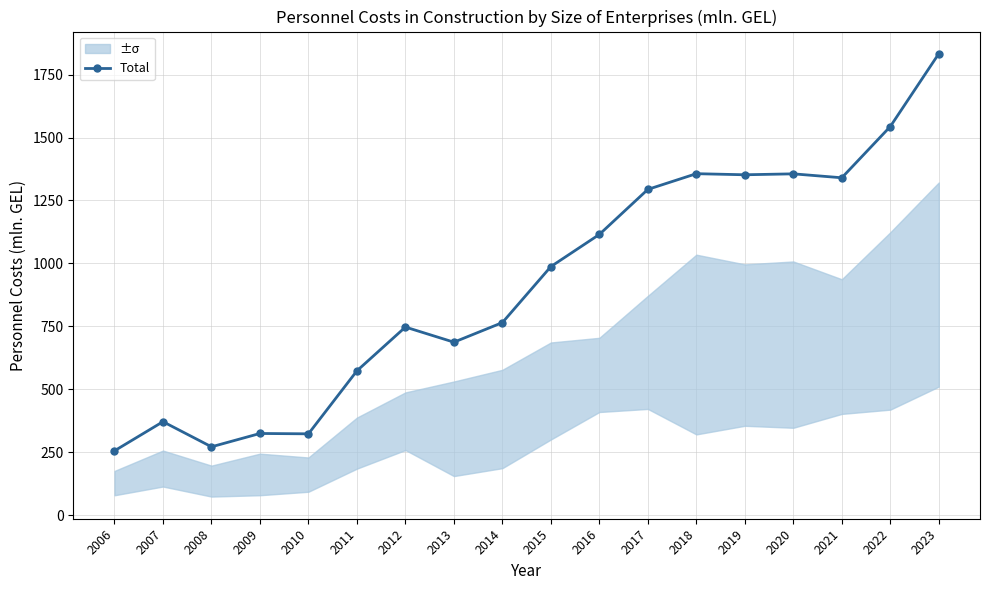

Reading left to right, transcribe all the data shown in this chart.

2006=256.4	2007=372.0	2008=272.3	2009=325.2	2010=323.8	2011=573.9	2012=747.6	2013=687.6	2014=765.4	2015=987.7	2016=1115.3	2017=1294.1	2018=1356.4	2019=1352.1	2020=1355.8	2021=1340.2	2022=1543.6	2023=1832.7